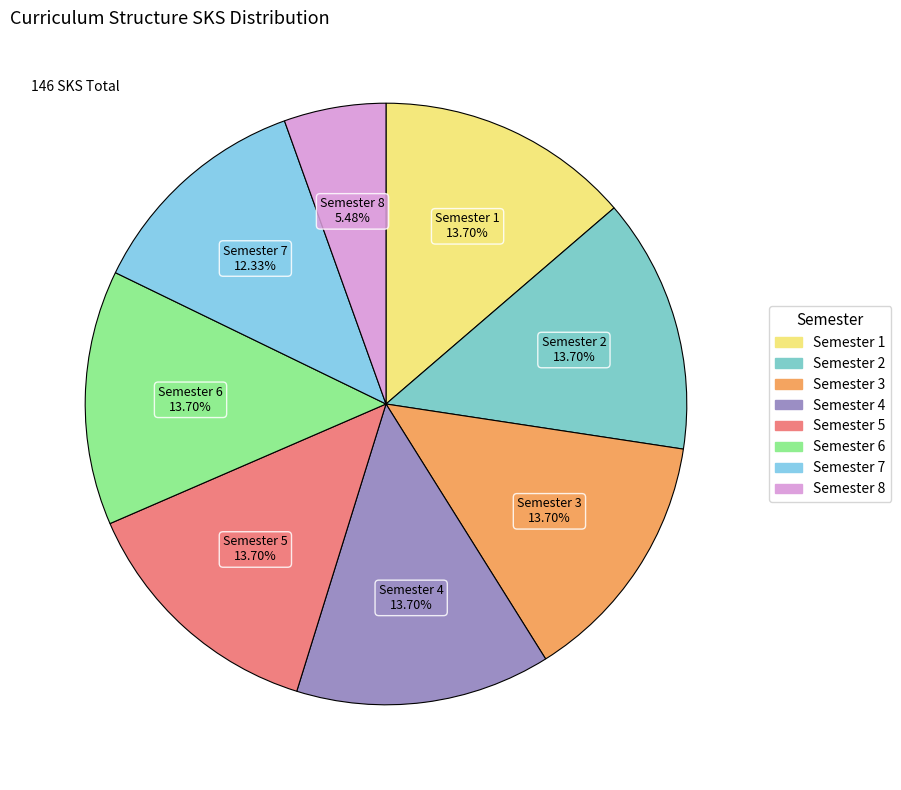

Which slice is the smallest?

Semester 8